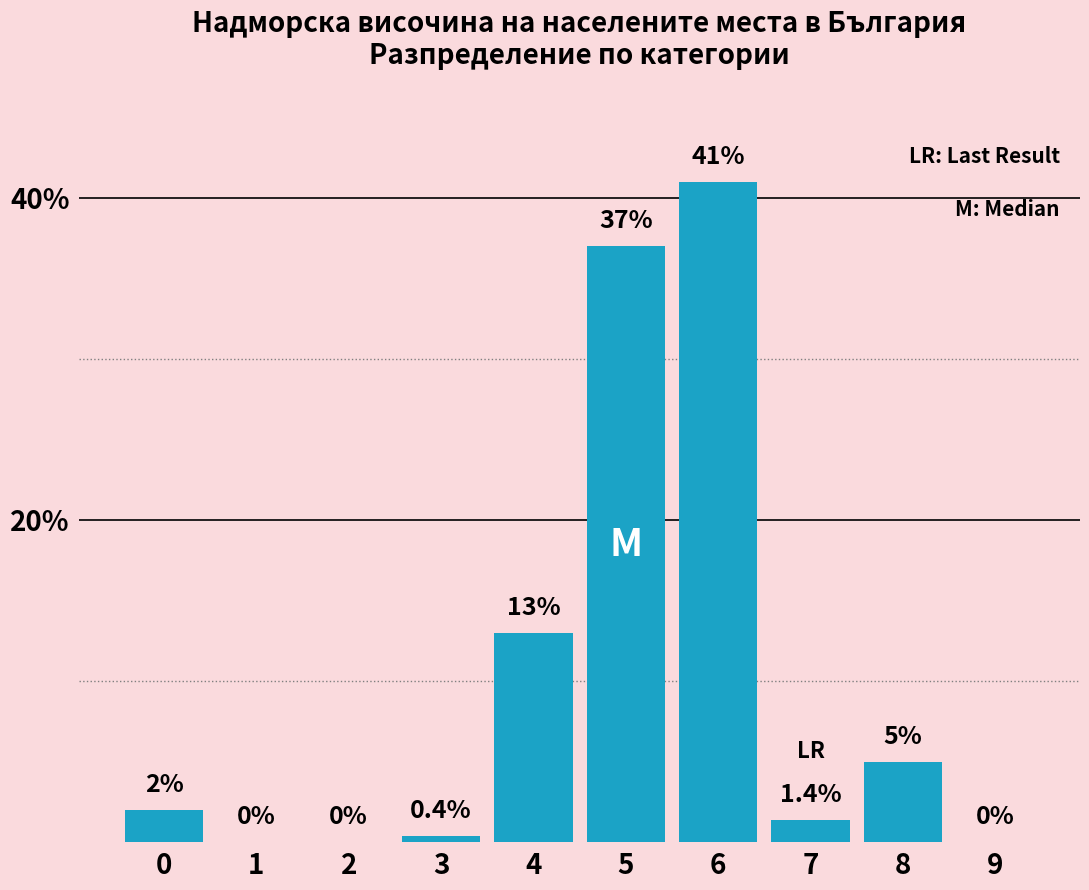

Reading right to left, extract all data points from this chart.

9=0.0	8=5.0	7=1.4	6=41.0	5=37.0	4=13.0	3=0.4	2=0.0	1=0.0	0=2.0